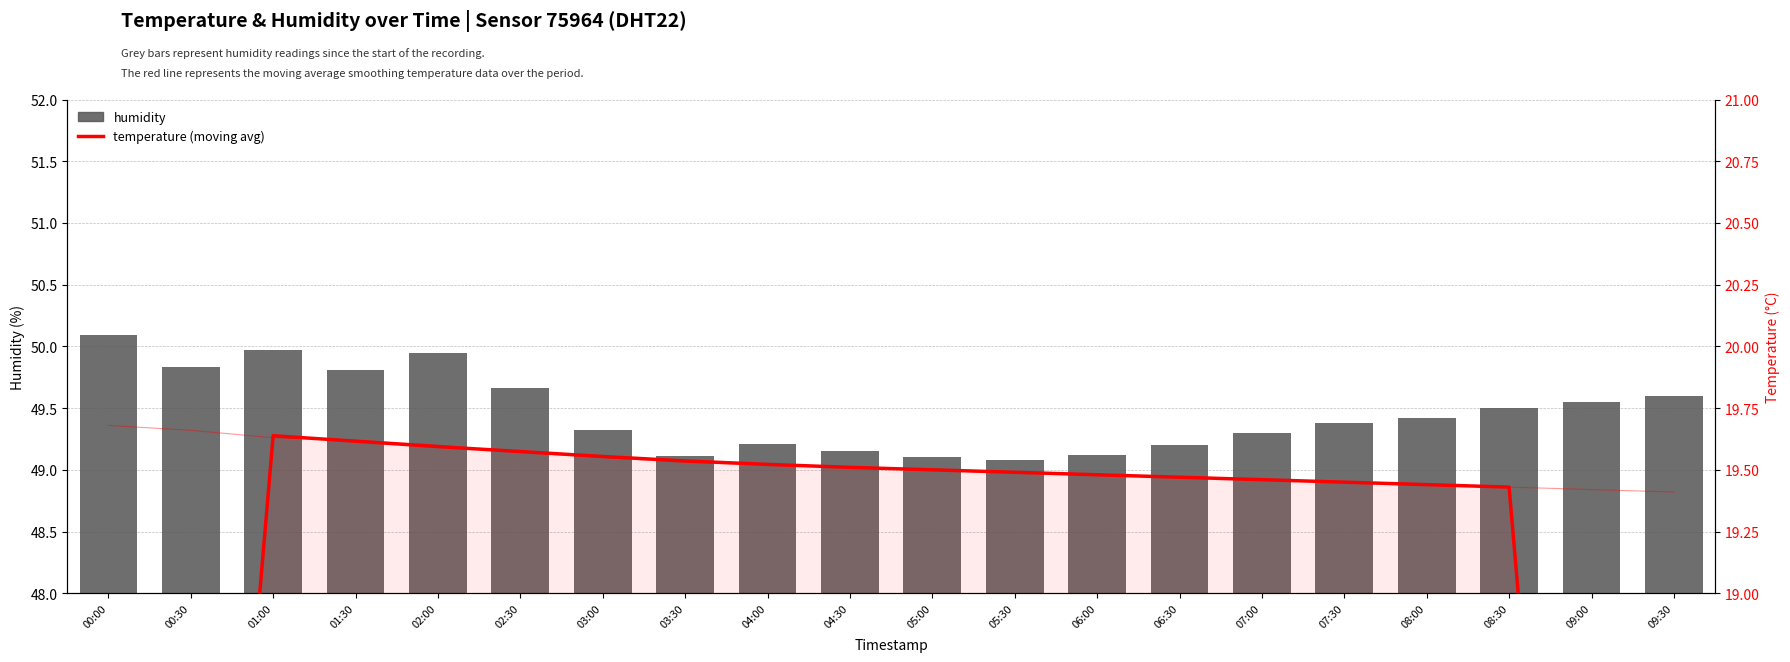

At how many categories does at least one series exceed 19?

20